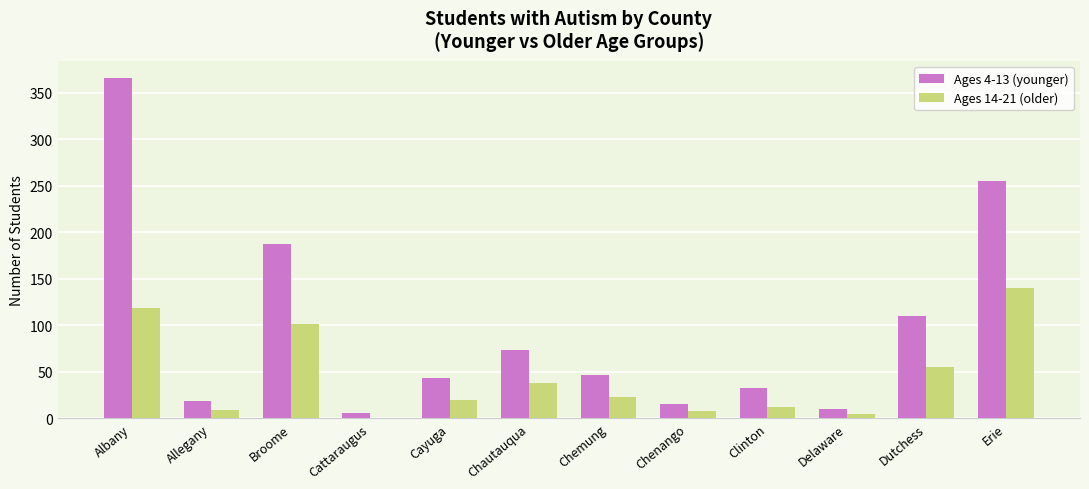

Which label corresponds to the largest value in the chart?

Albany